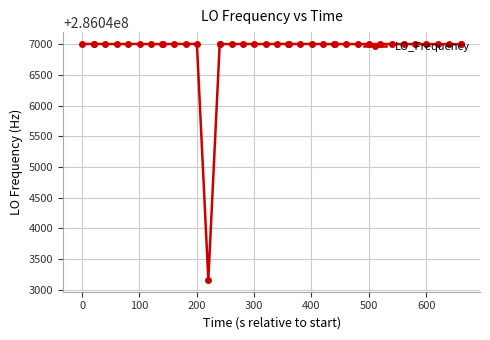

True or false: there are more than 1 points higher than both neighbors.

True